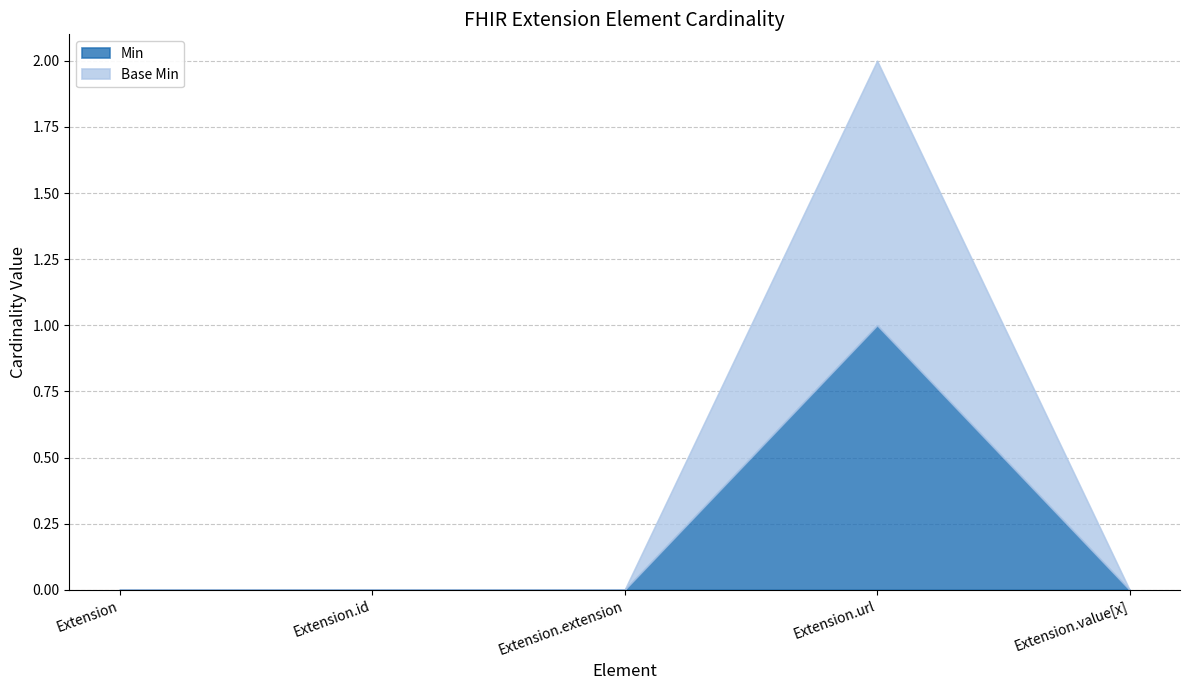

Is the value of Base Min at Extension greater than the value of Min at Extension.value[x]?

No